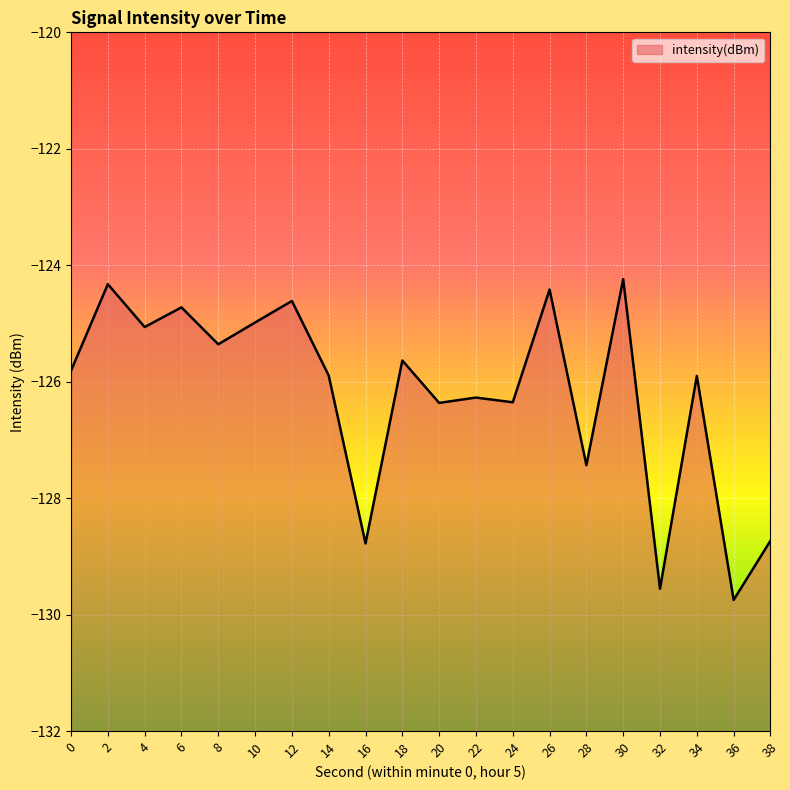

Reading left to right, transcribe all the data shown in this chart.

0=-125.8	2=-124.3	4=-125.1	6=-124.7	8=-125.4	10=-125.0	12=-124.6	14=-125.9	16=-128.8	18=-125.6	20=-126.4	22=-126.3	24=-126.4	26=-124.4	28=-127.4	30=-124.2	32=-129.6	34=-125.9	36=-129.7	38=-128.7